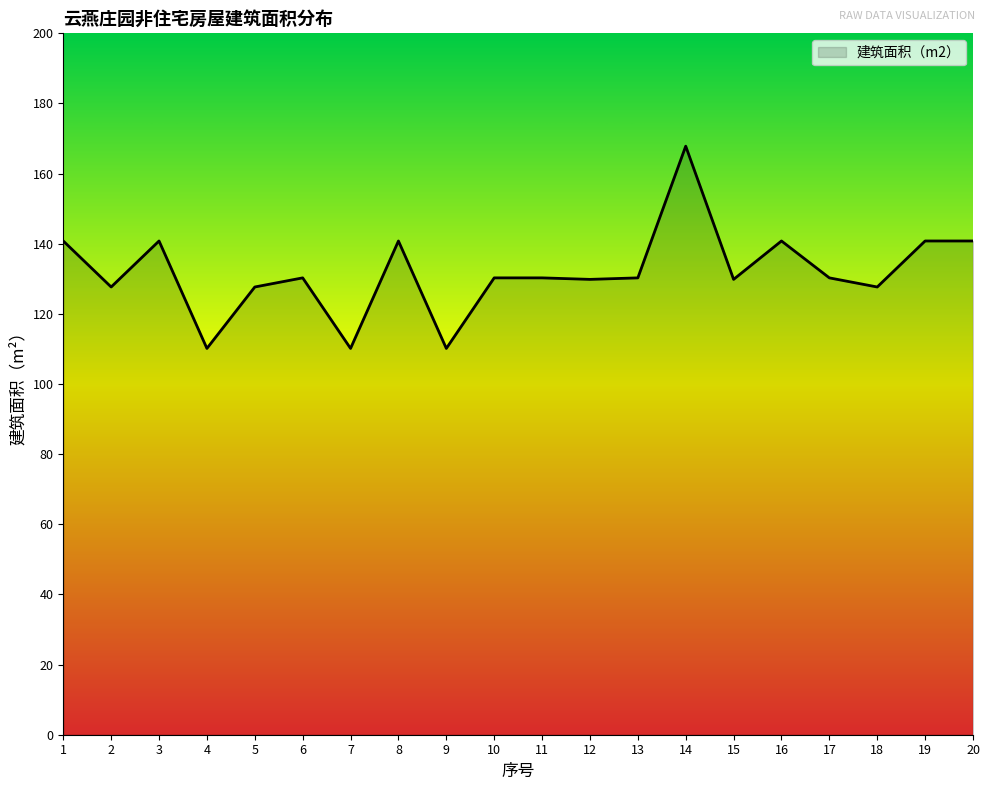

What is the maximum value shown in the chart?

167.8